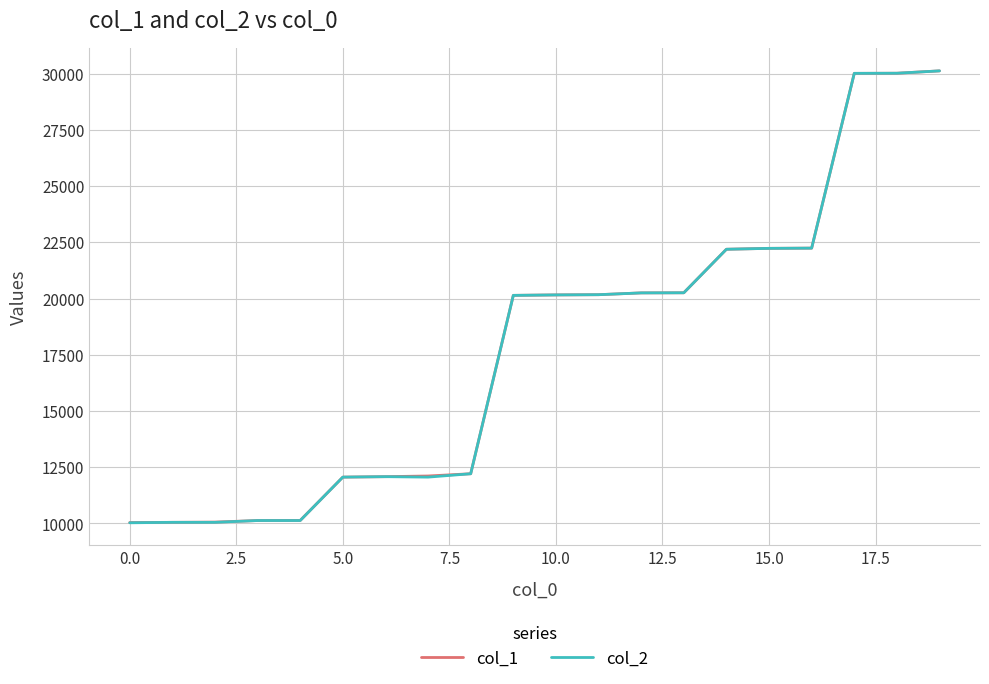

What is the smallest value displayed?

10030